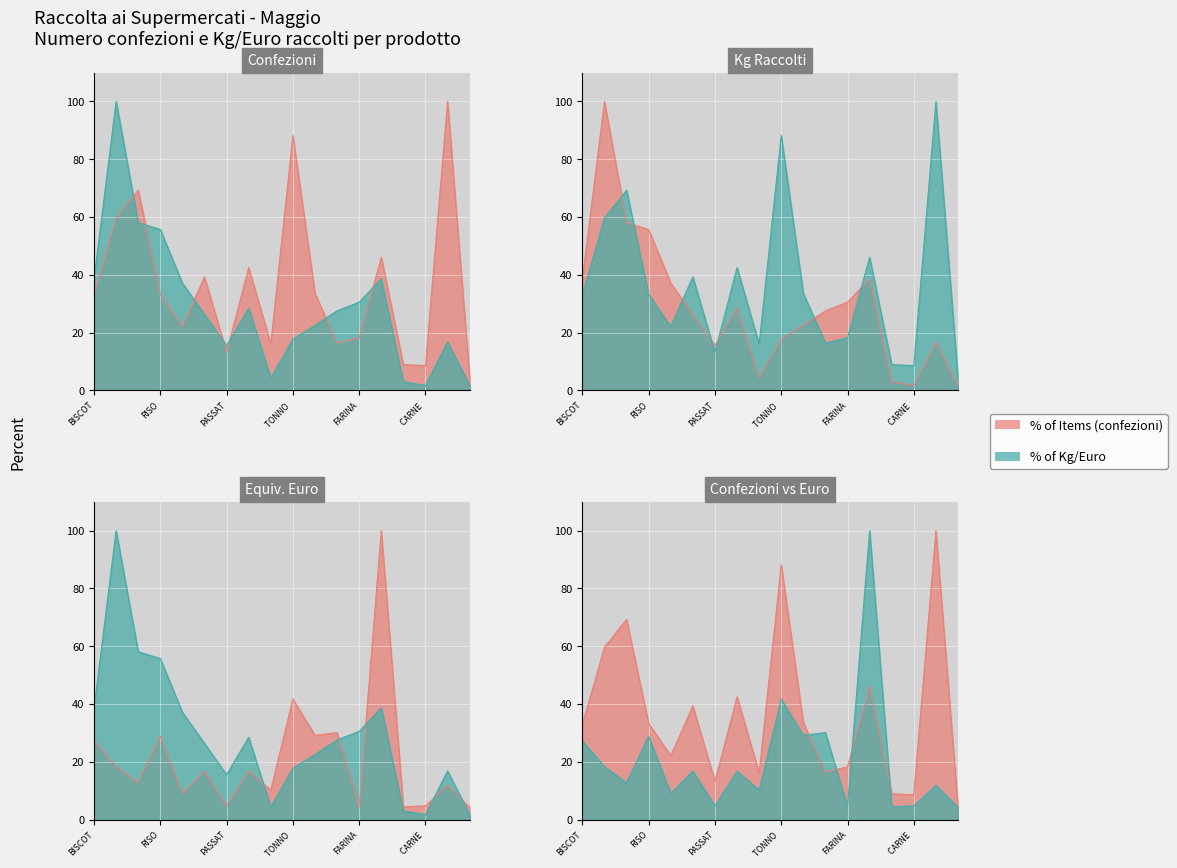

What is the label of the 13th point from the right?

PELATI POMODORI